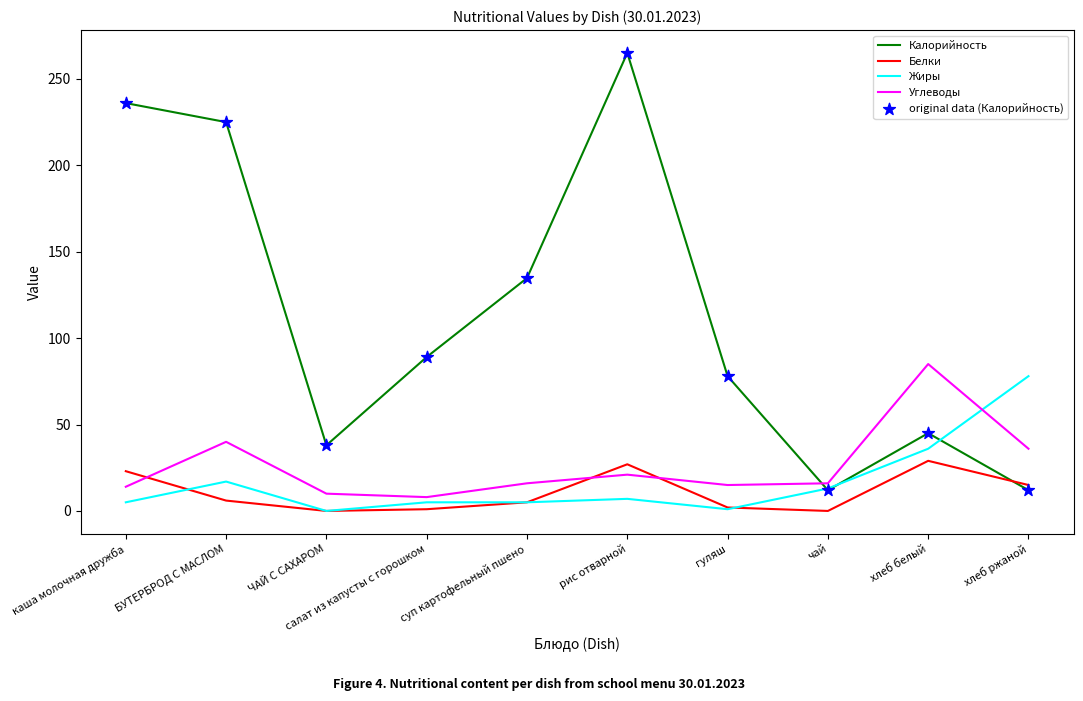

How many times do Белки and Калорийность cross each other?

1